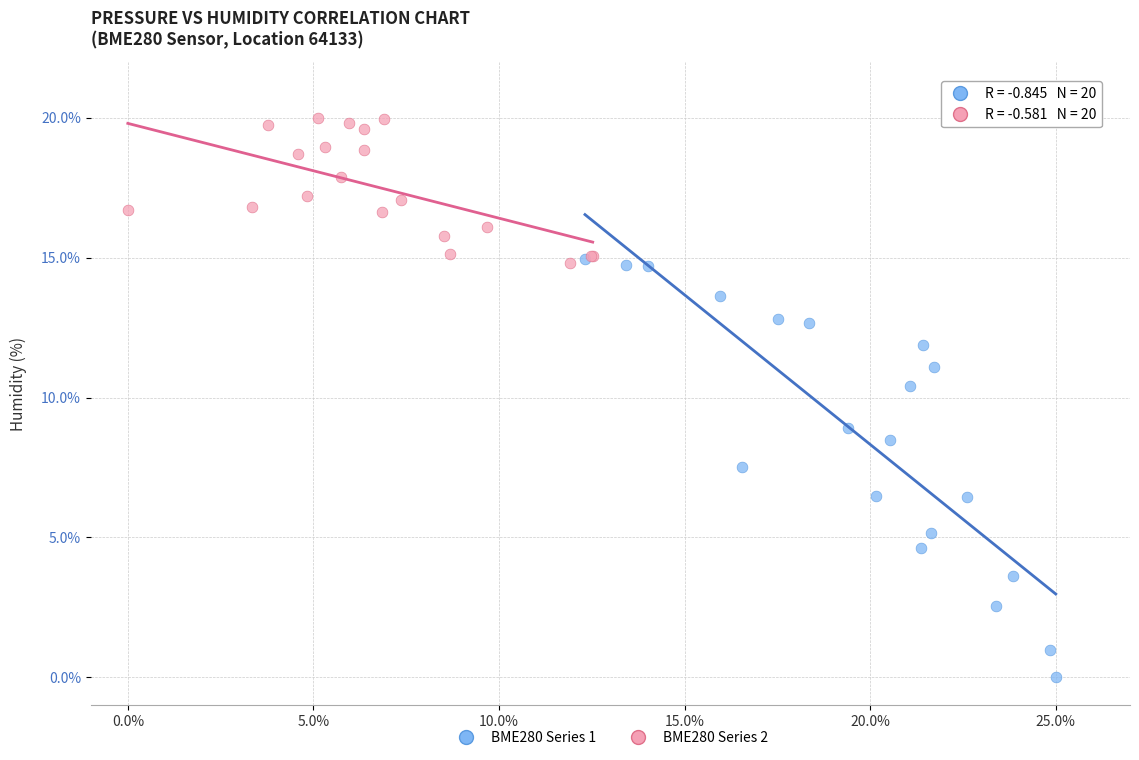

Which series reaches the minimum Y coordinate?

BME280 Series 1